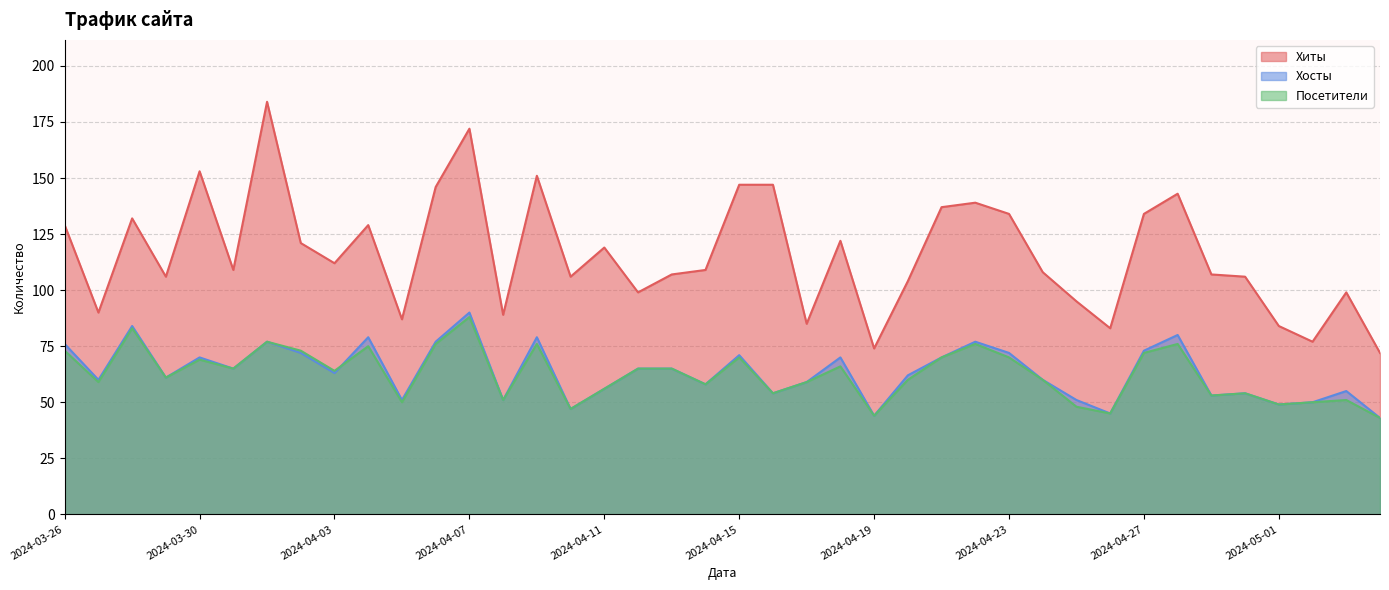

True or false: Хосты and Хиты intersect in this chart.

False